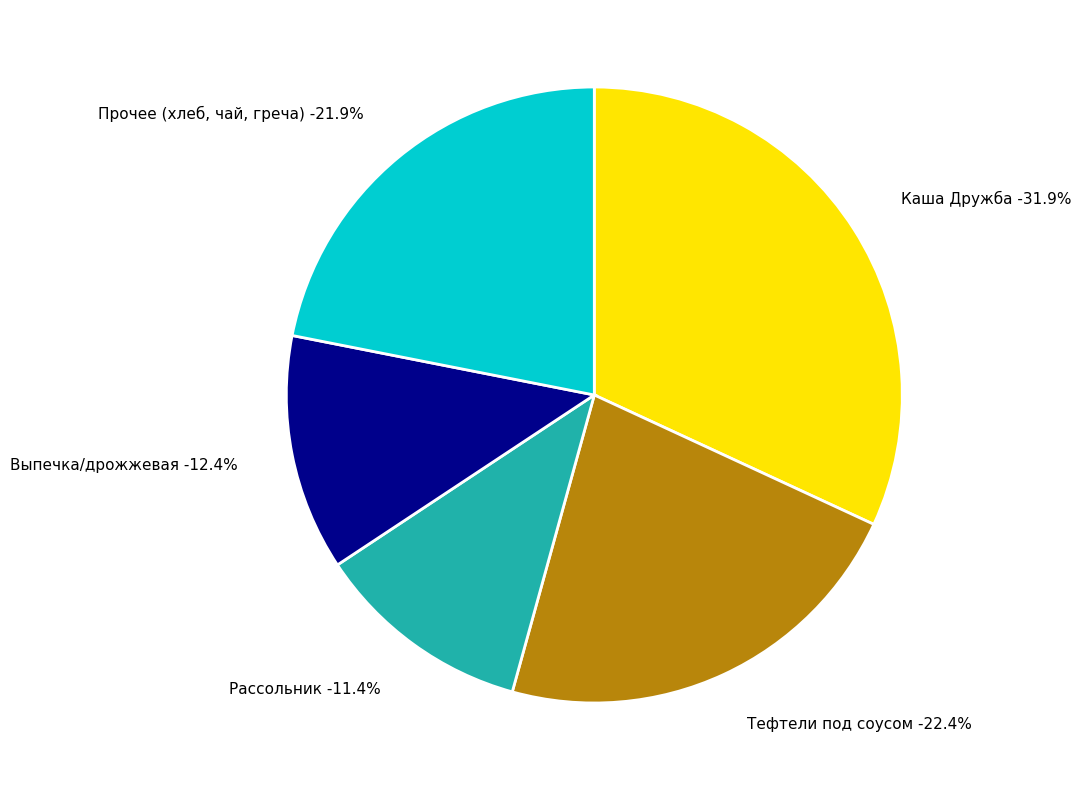

What is the largest slice in the pie chart?

Каша Дружба на молоке с маслом